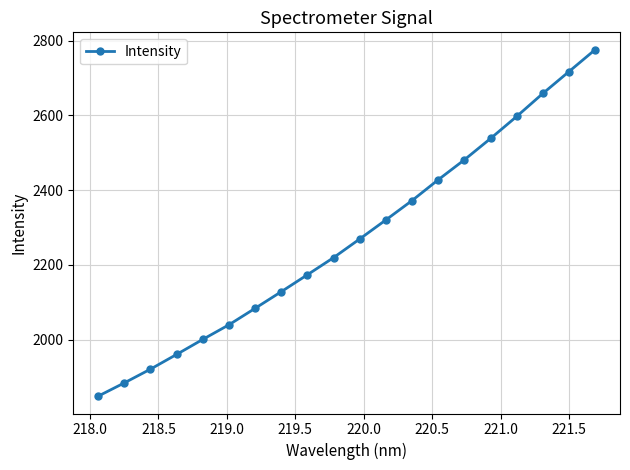

What is the difference between the second highest and minimum values?

869.0